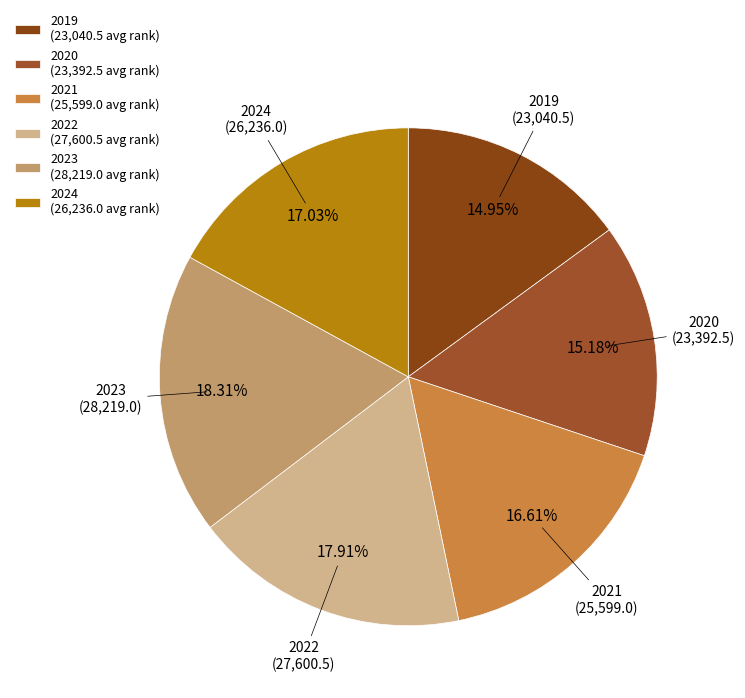

To the nearest percent, what portion does 2024 represent?

17%